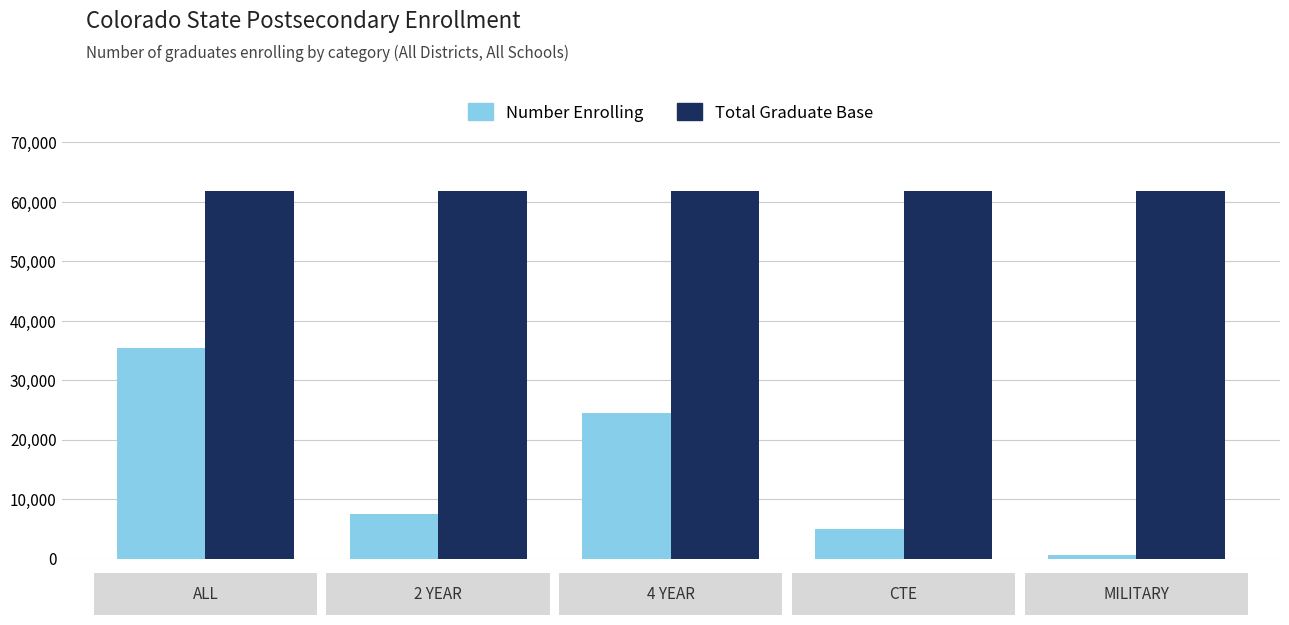

Which series has the widest spread of values?

Number Enrolling